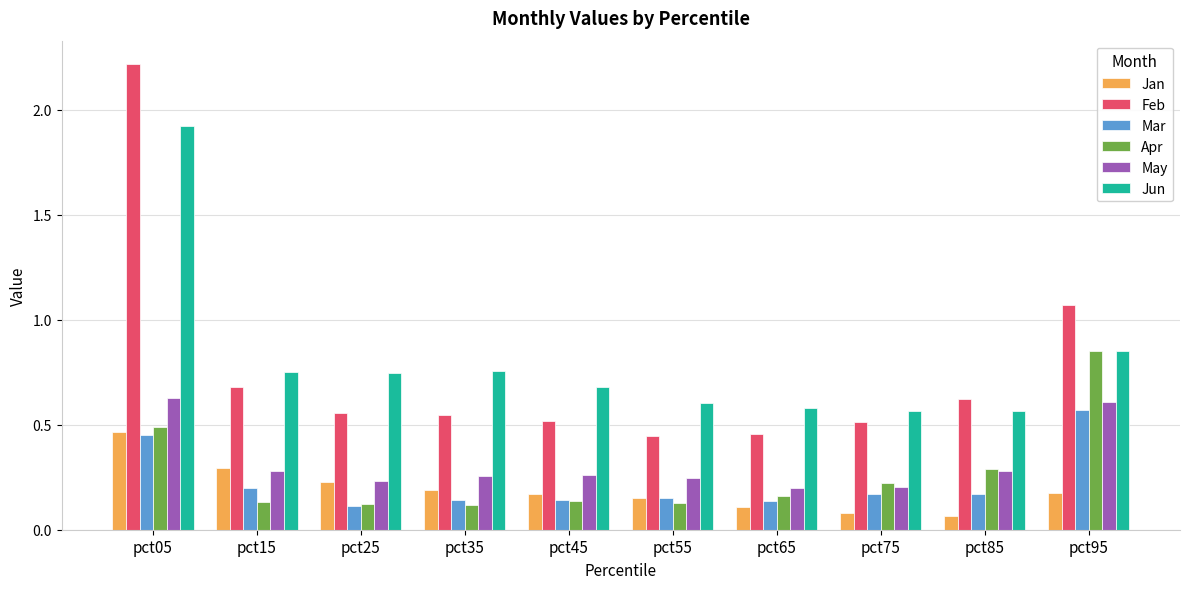

Are the bars grouped side by side (vs. stacked)?

Yes